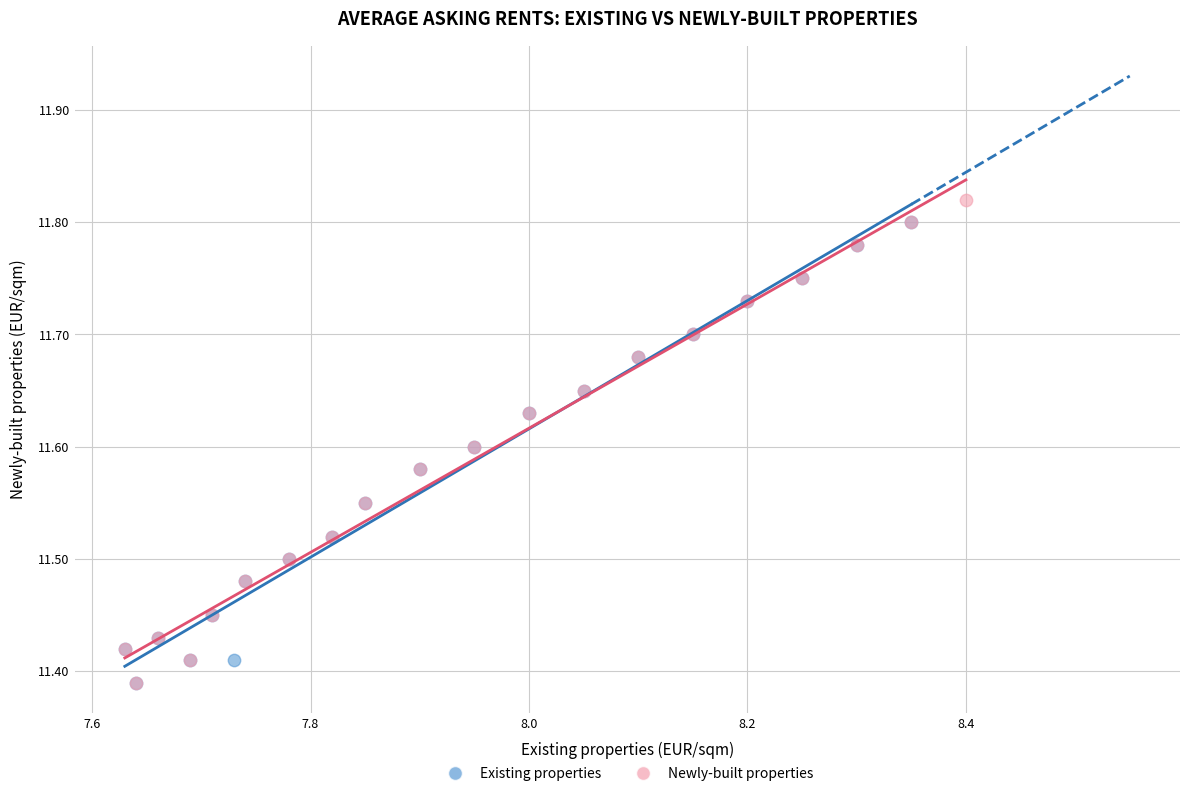

What are all the series names shown in the legend?

Existing properties, Newly-built properties